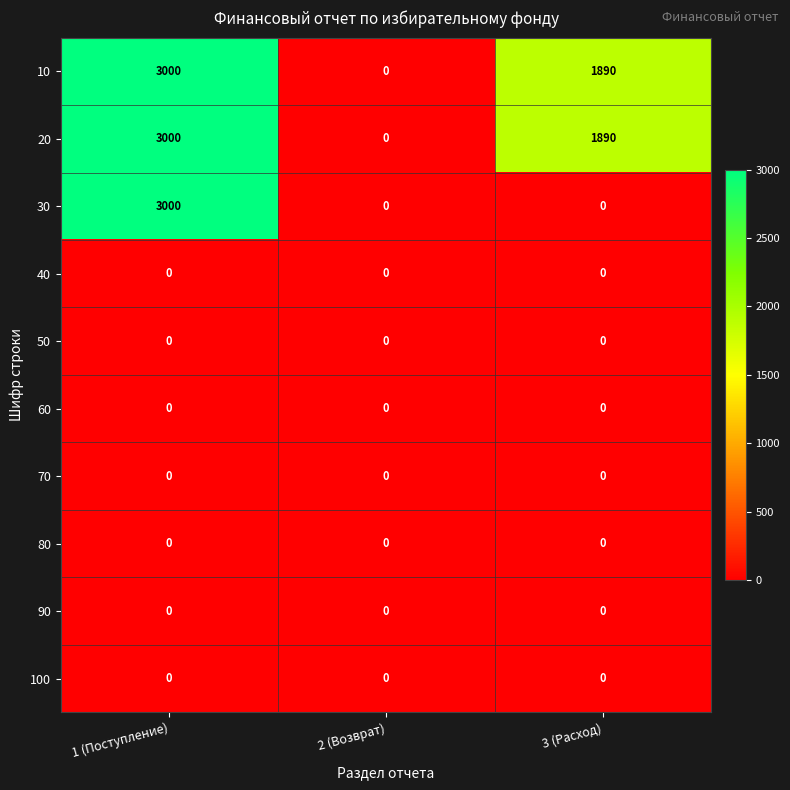

What is the sum of the 10 values at 3 (Расход) and 1 (Поступление)?

4890